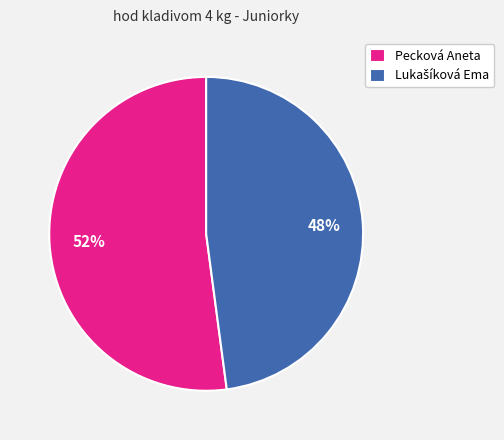

What is the largest slice in the pie chart?

Pecková Aneta